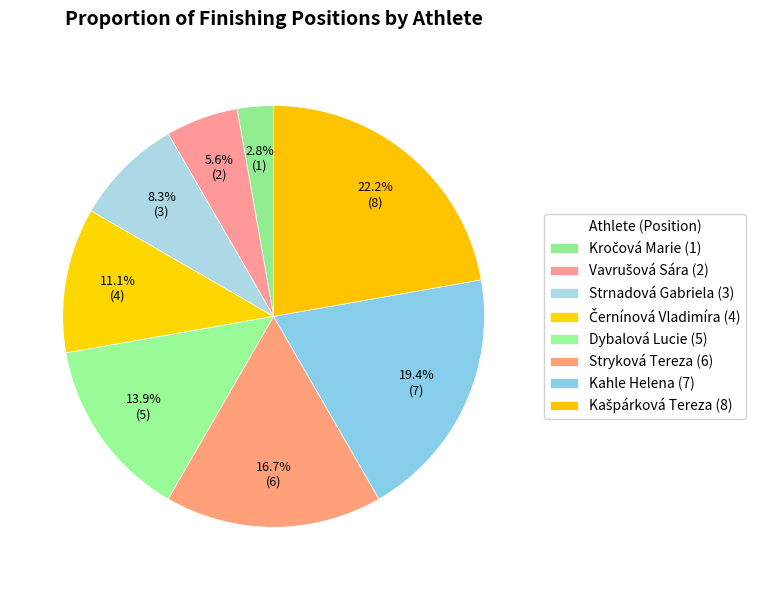

How many slices are in this pie chart?

8